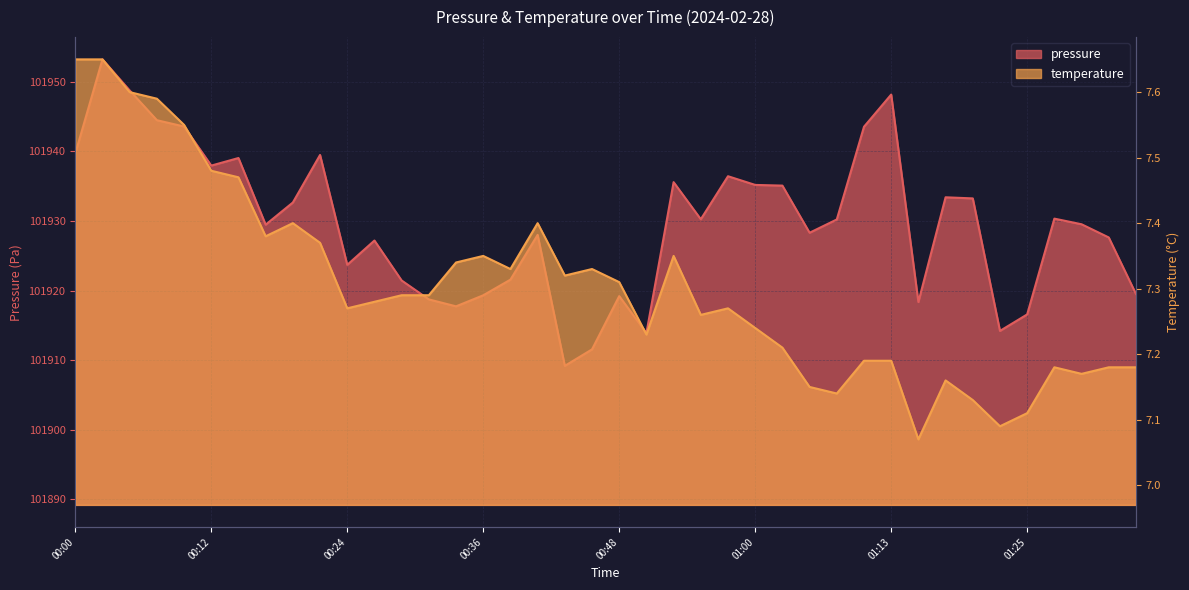

Where is the first local maximum for temperature?

00:19